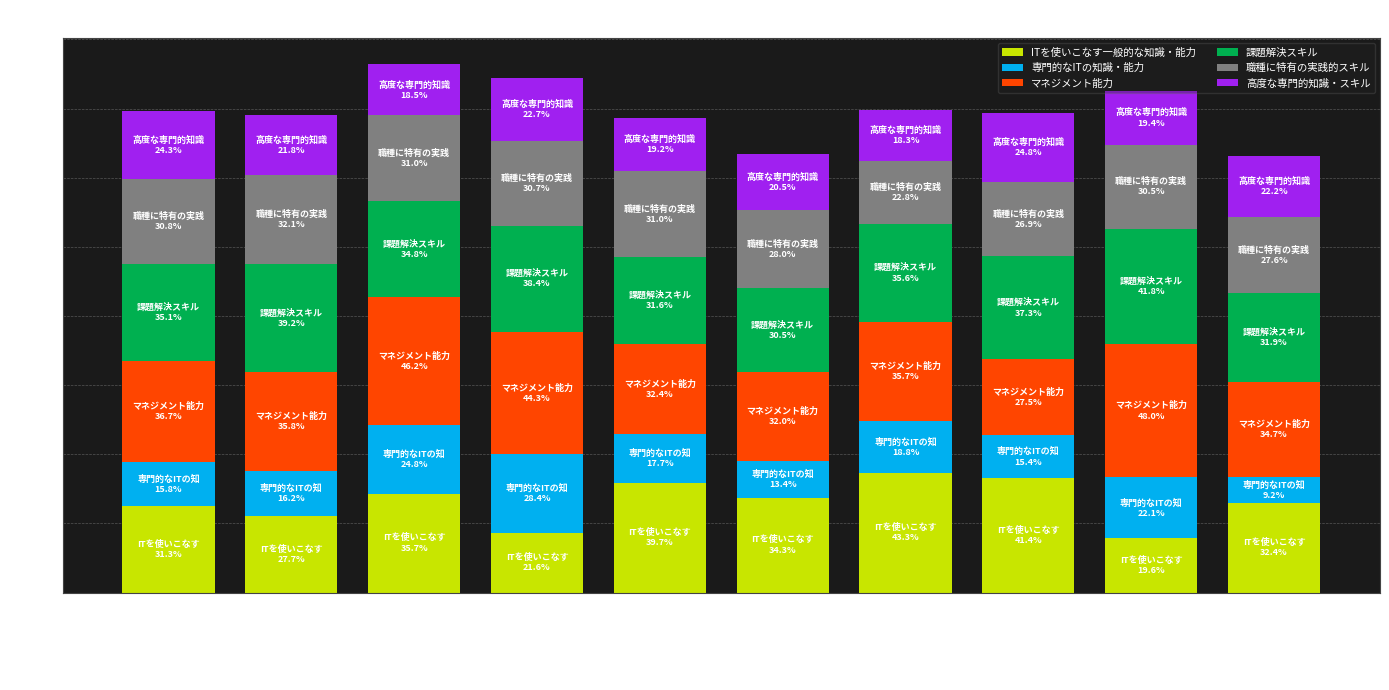

What is the lowest value of the ITを使いこなす一般的な知識・能力 series?

19.6